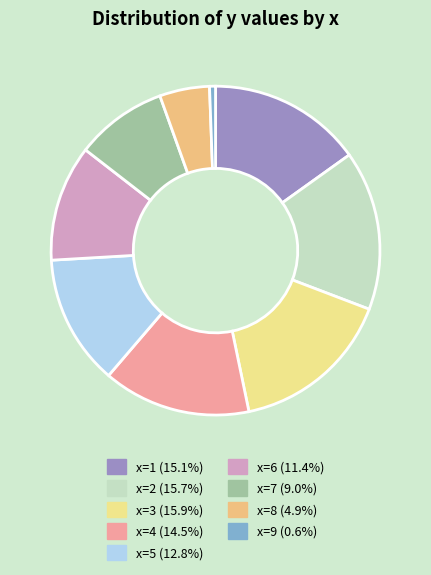

How many slices are in this pie chart?

9